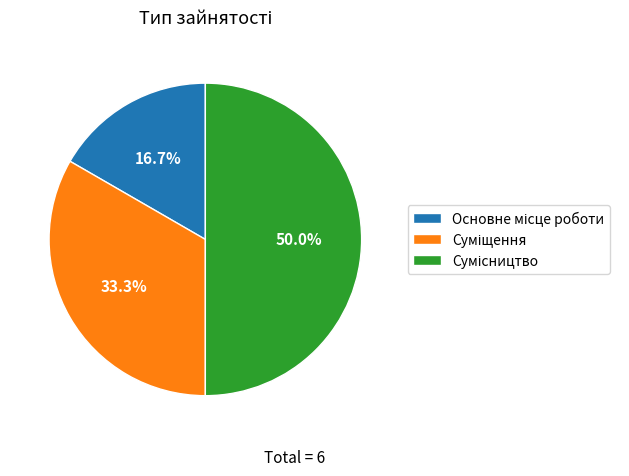

How many slices are in this pie chart?

3